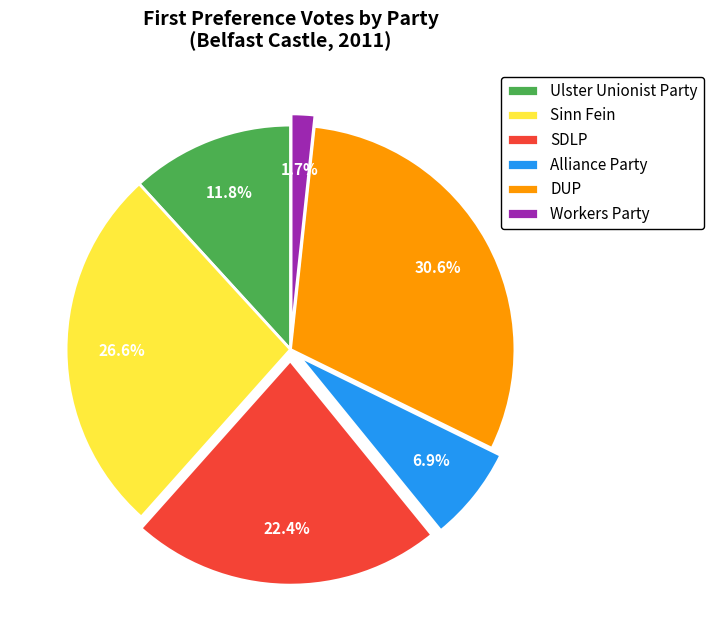

What is the smallest slice in the pie chart?

Workers Party